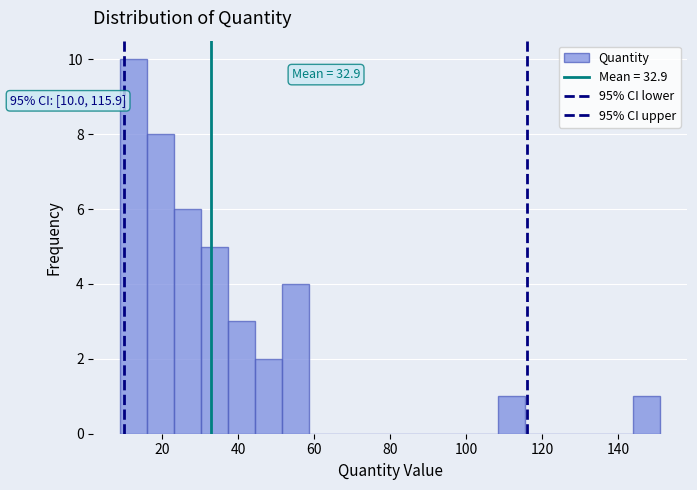

Read against the x-axis, roughly where is the centre of the tallest bar?

12